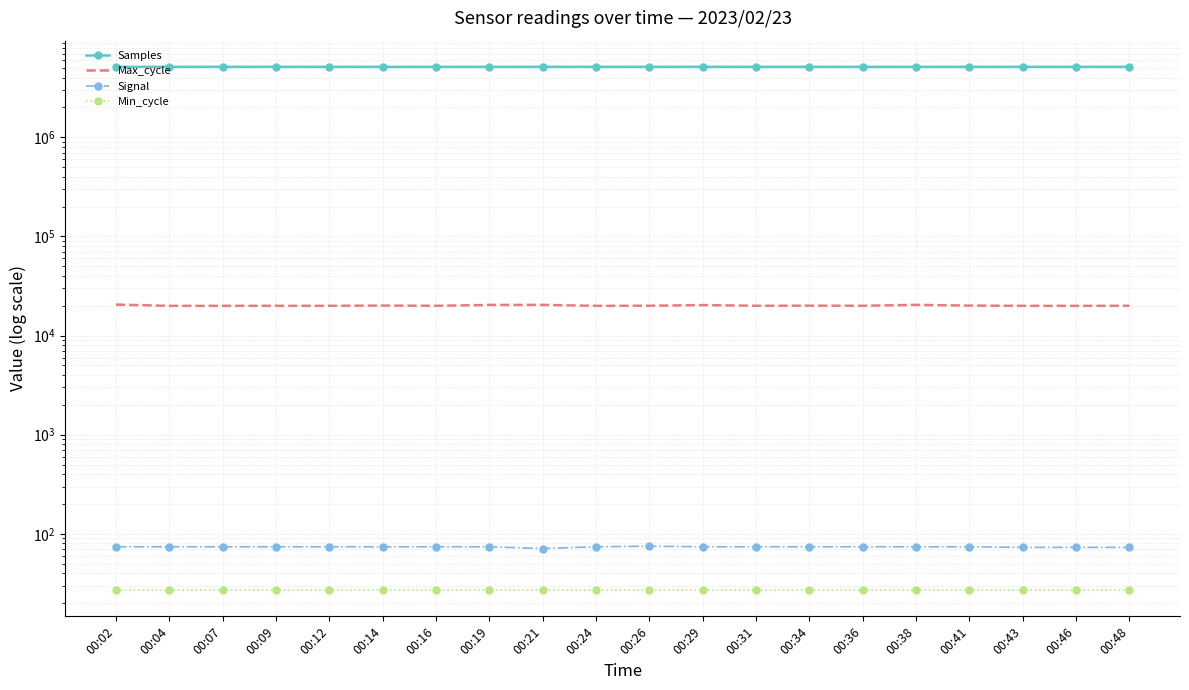

At how many categories does at least one series exceed 4861157?

20